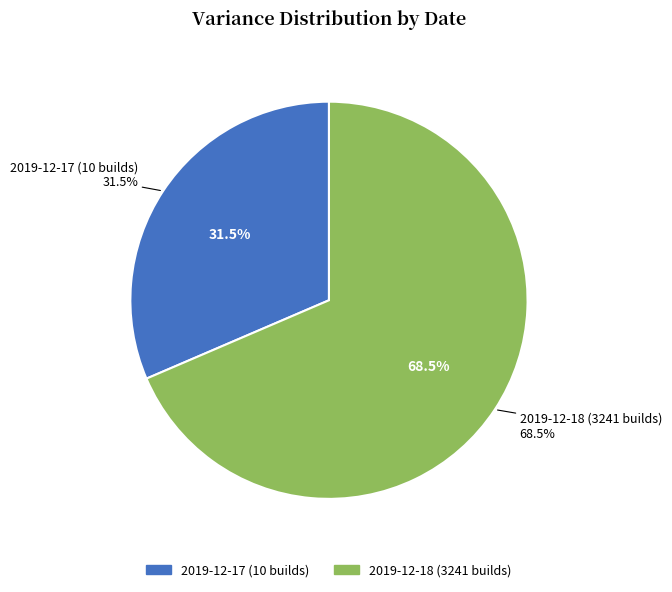

Count the number of slices in the pie.

2